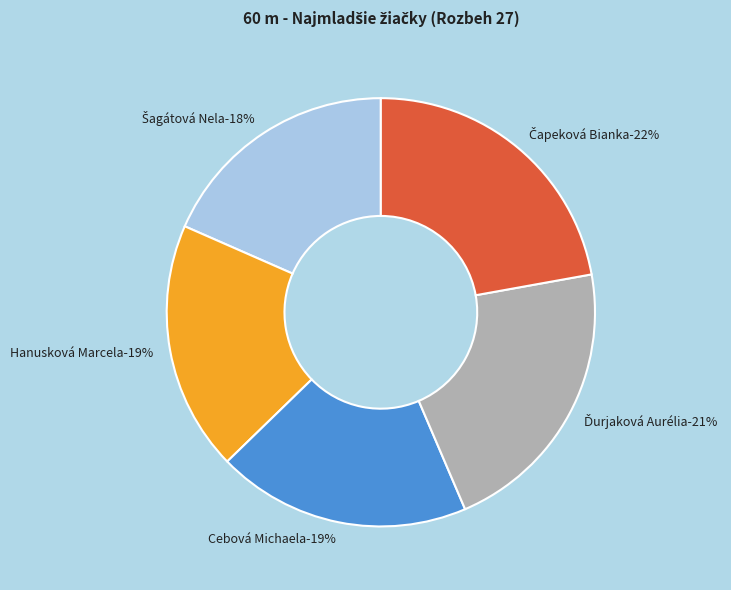

Which category has the smallest portion of the pie?

Šagátová Nela